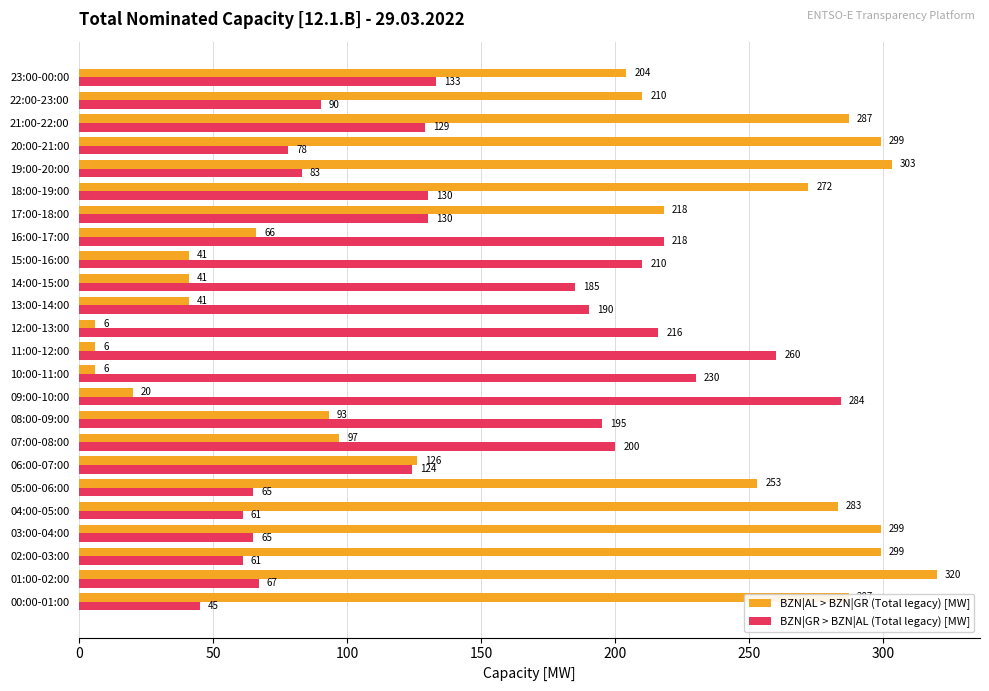

Between 01:00-02:00 and 08:00-09:00, which series saw the biggest shift?

BZN|AL > BZN|GR (Total legacy) [MW]